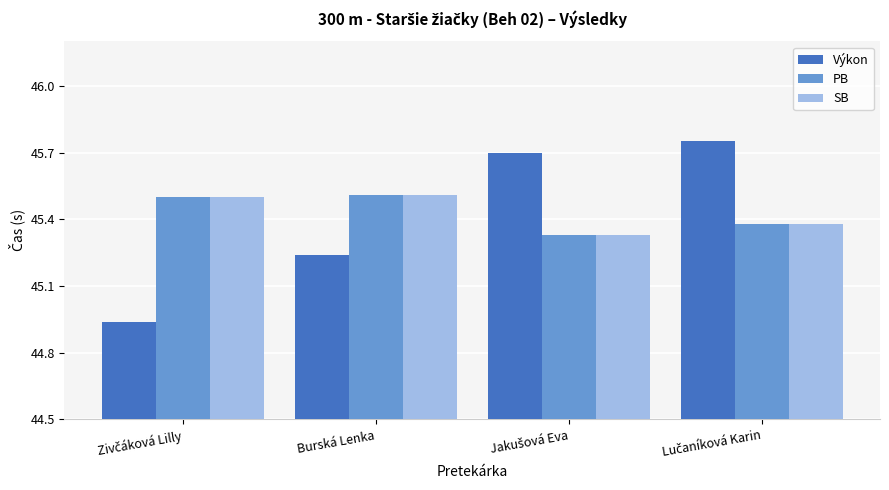

What is the sum of all PB values?

181.7